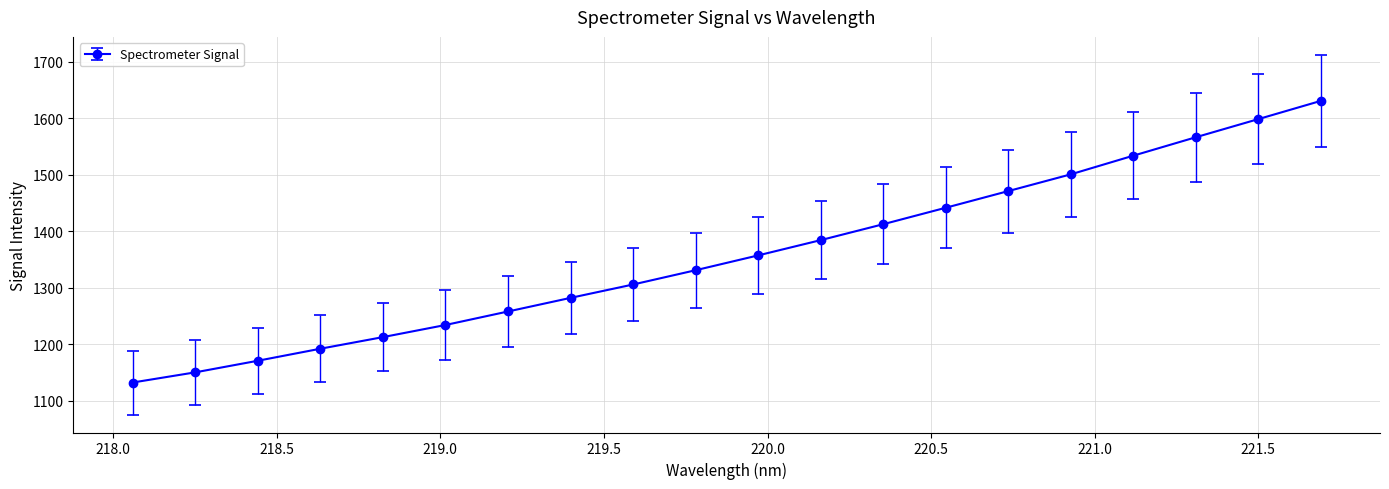

What is the sum of all values?

27171.1